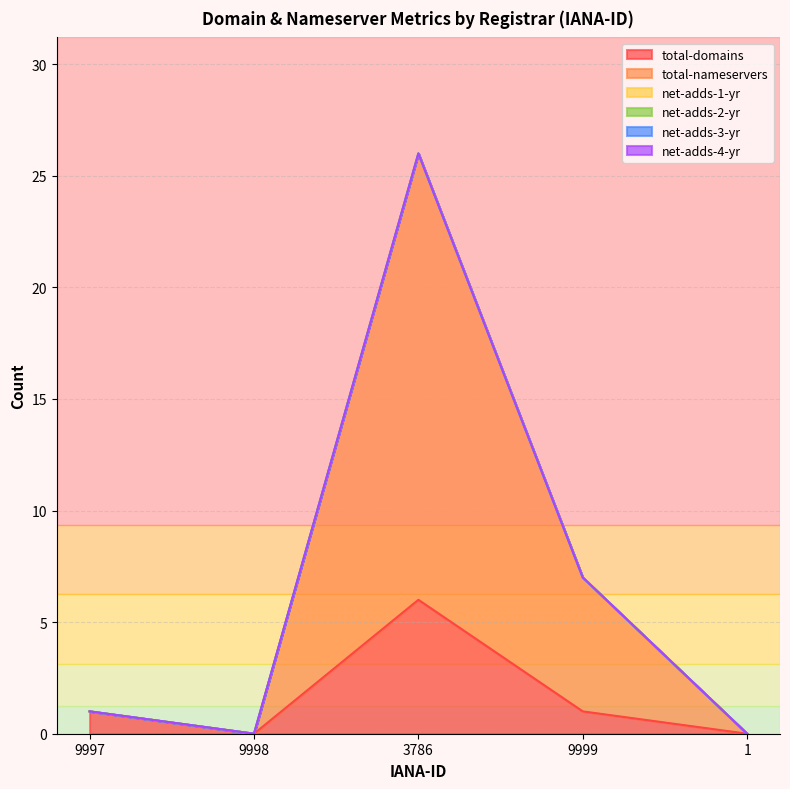

How many positive values does the total-nameservers series have?

2